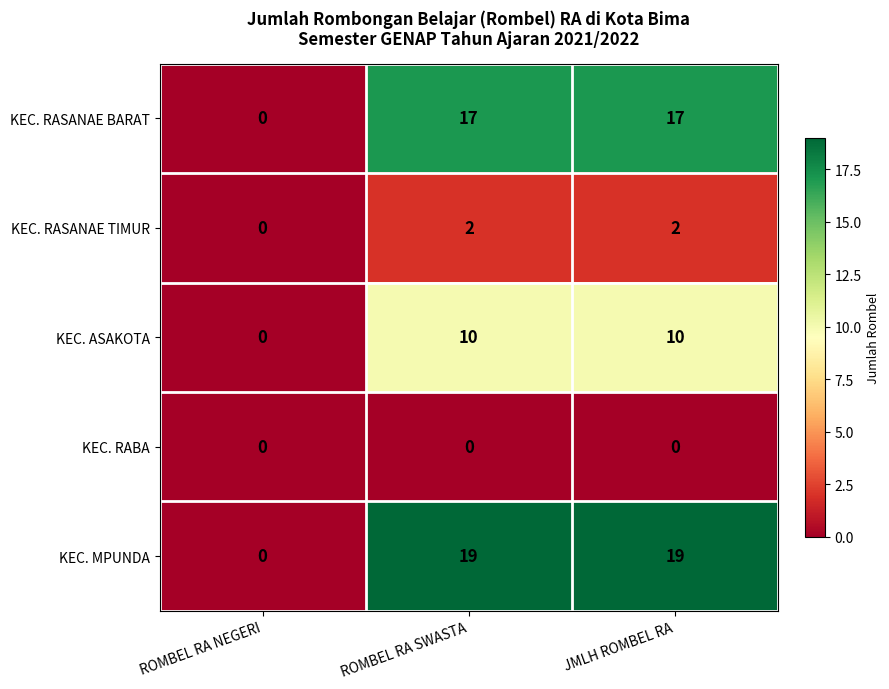

What is the maximum value shown in the chart?

19